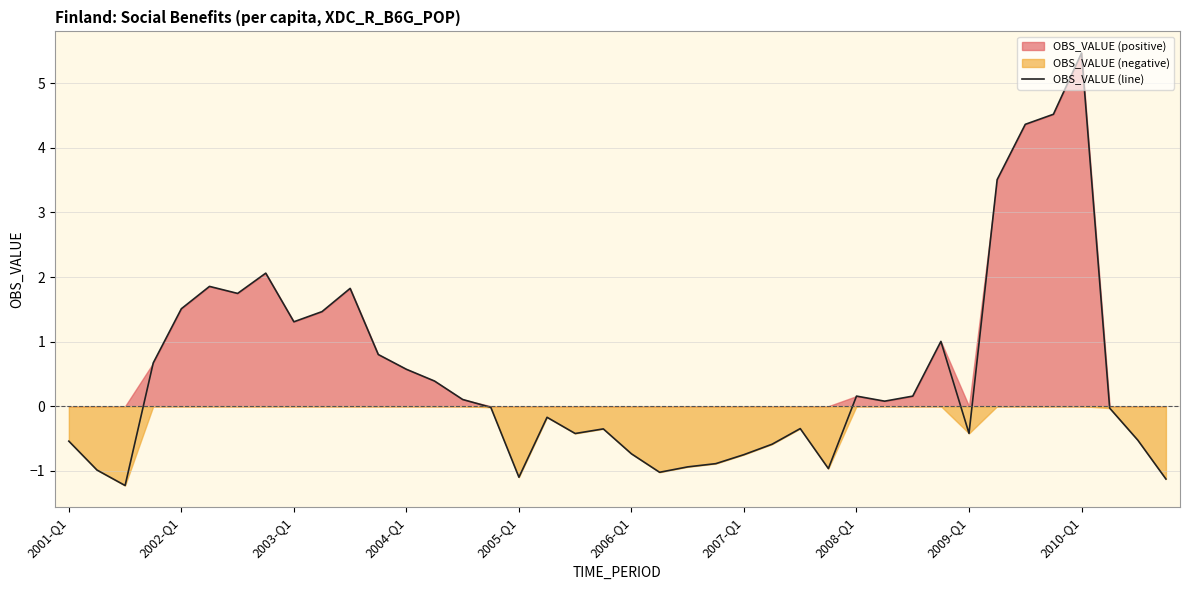

What is the minimum value for OBS_VALUE (line)?

-1.2